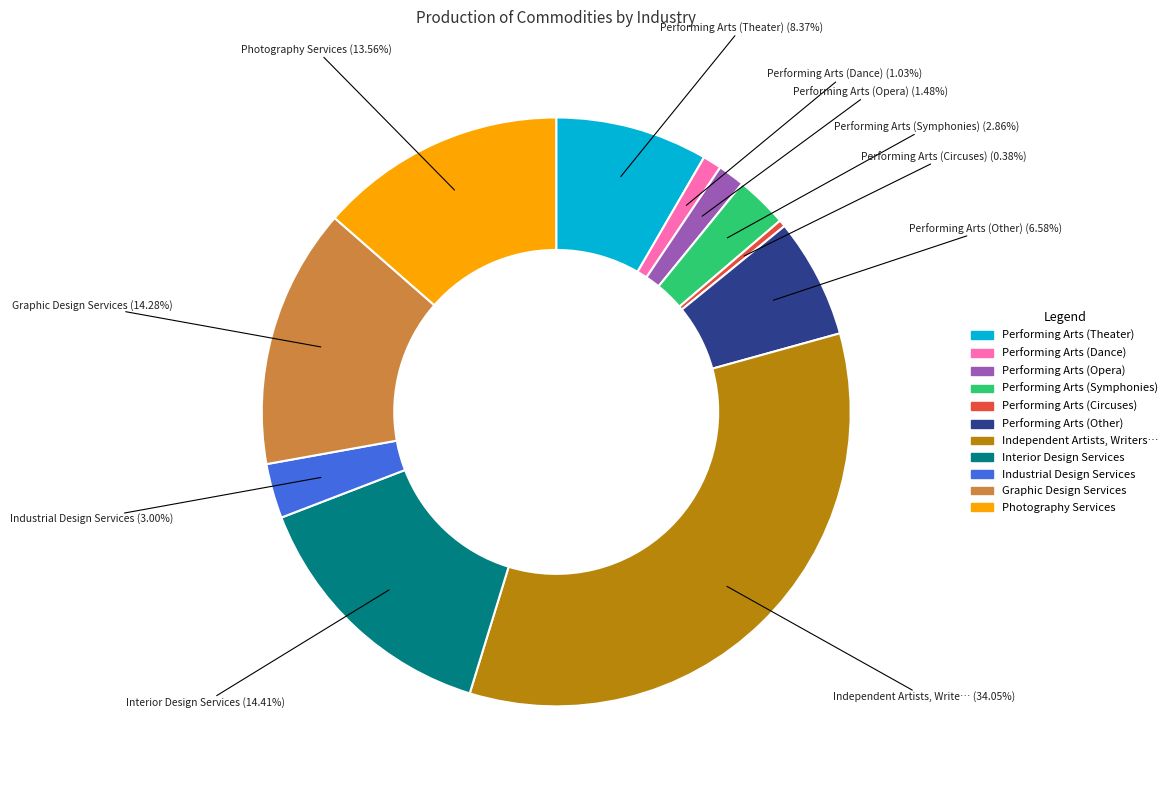

Is there a majority slice in this chart?

No